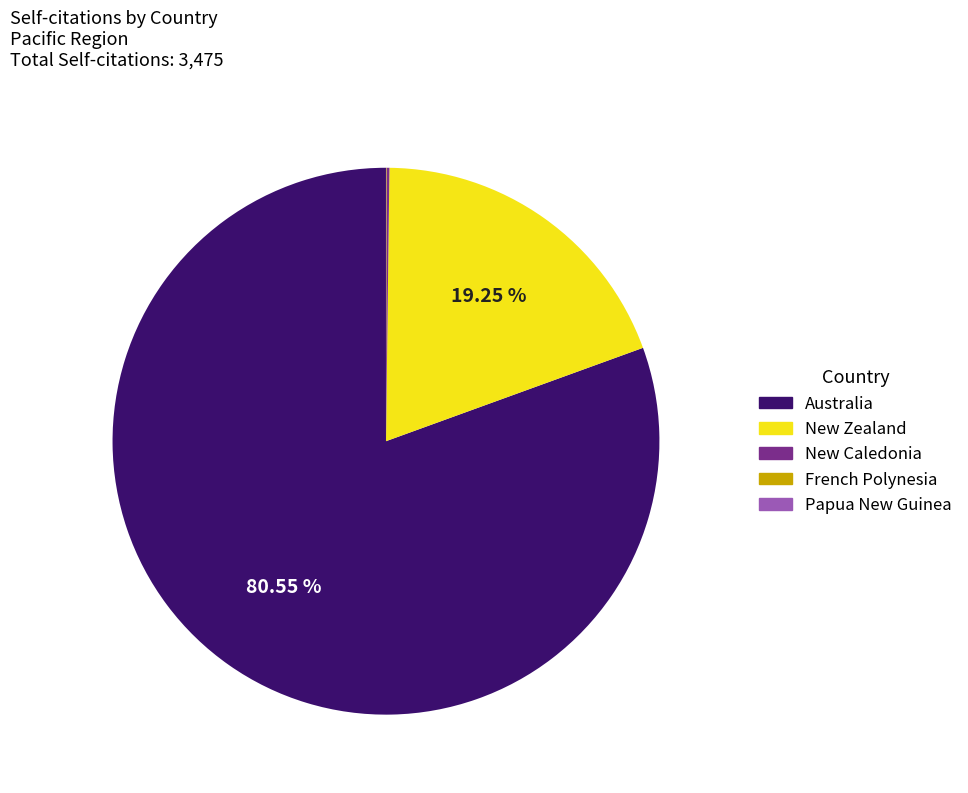

Which category has the biggest portion of the pie?

Australia